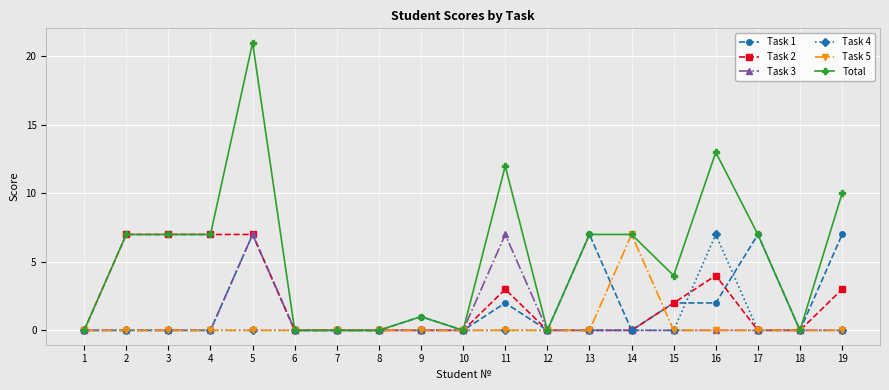

The Task 2 series shows 0 at 17. True or false?

True